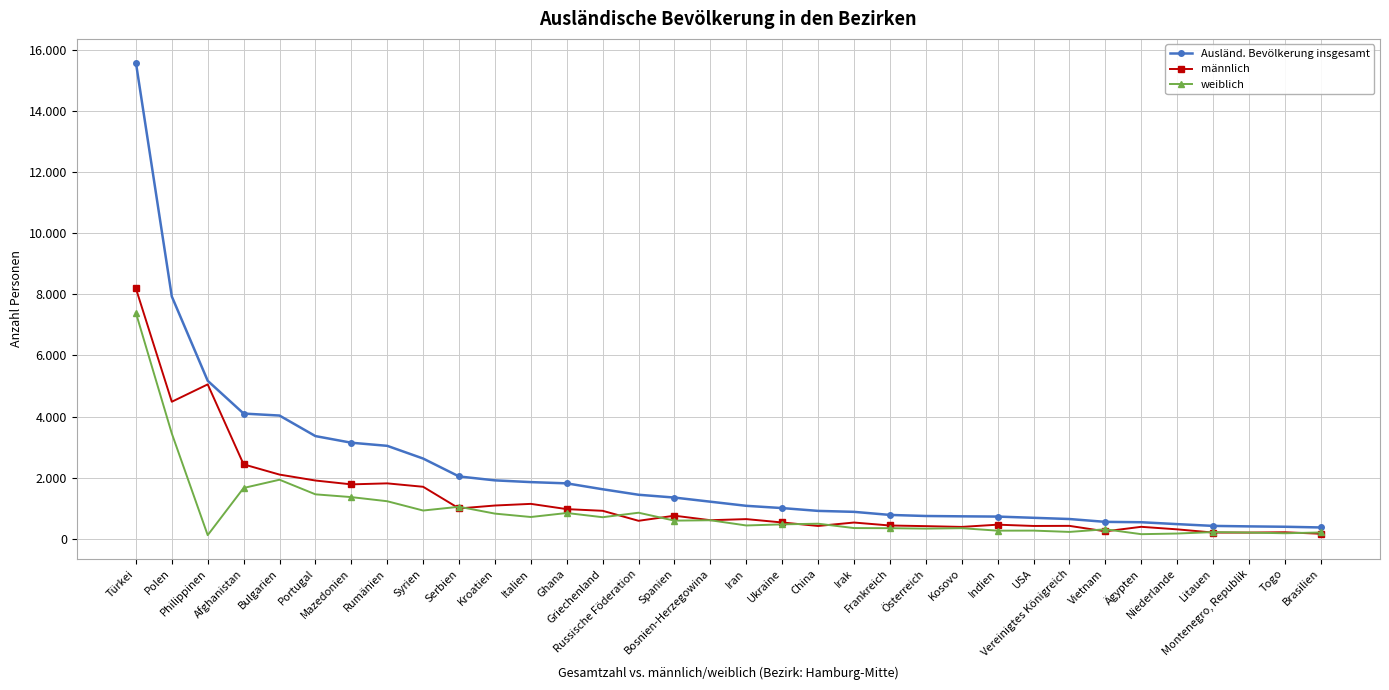

How many interior local valleys does the weiblich series have?

11